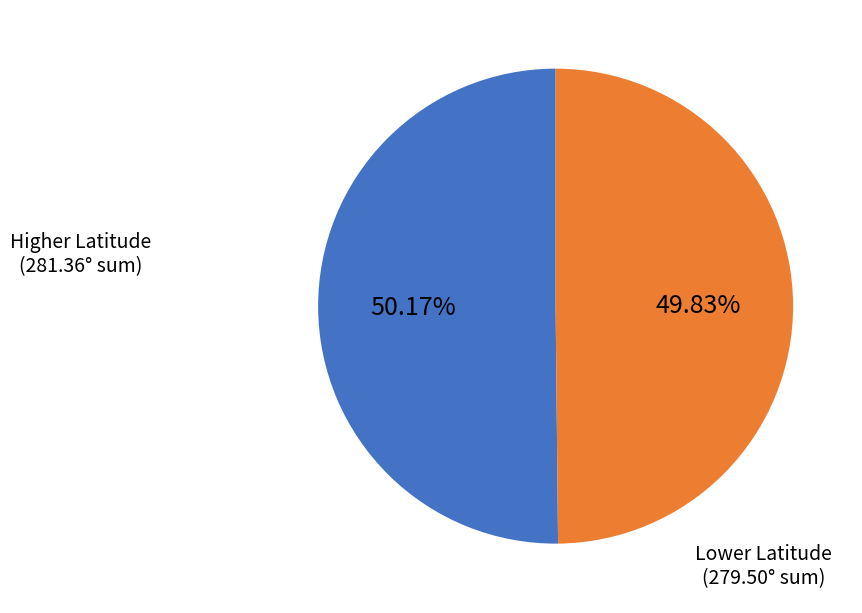

Does any single category account for the majority?

Yes